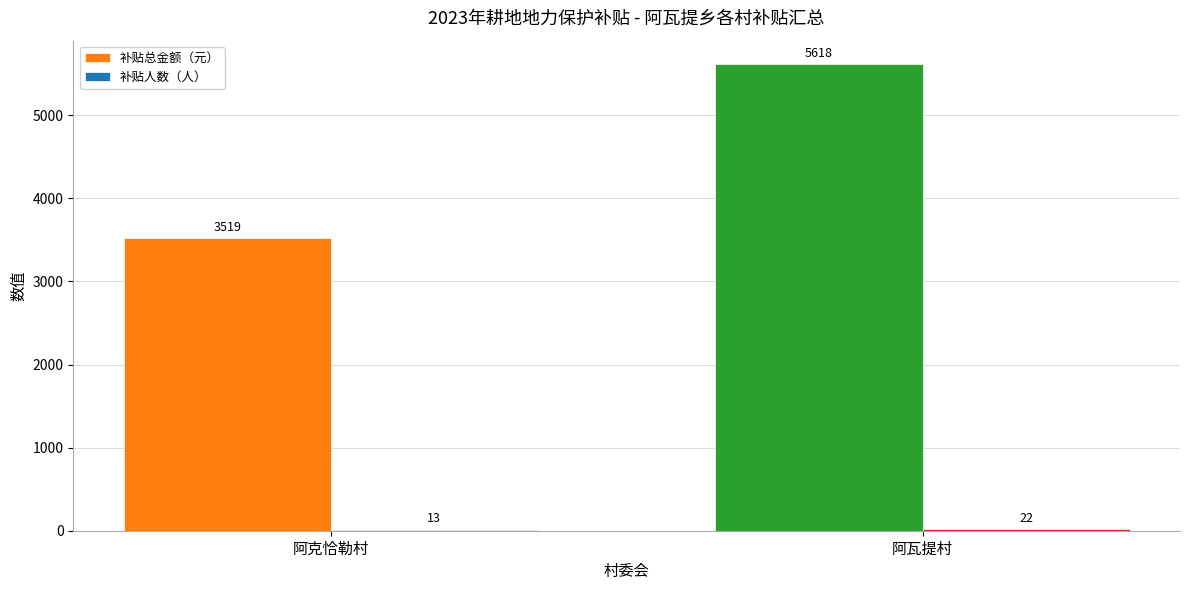

What is the maximum value shown in the chart?

5618.0